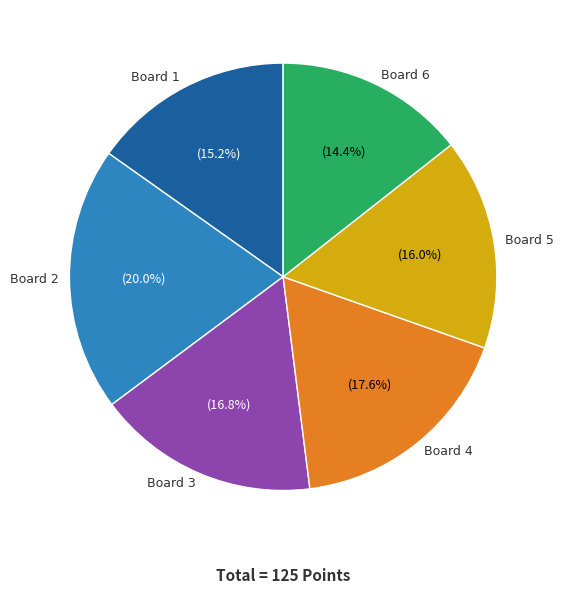

Does any single category account for the majority?

No